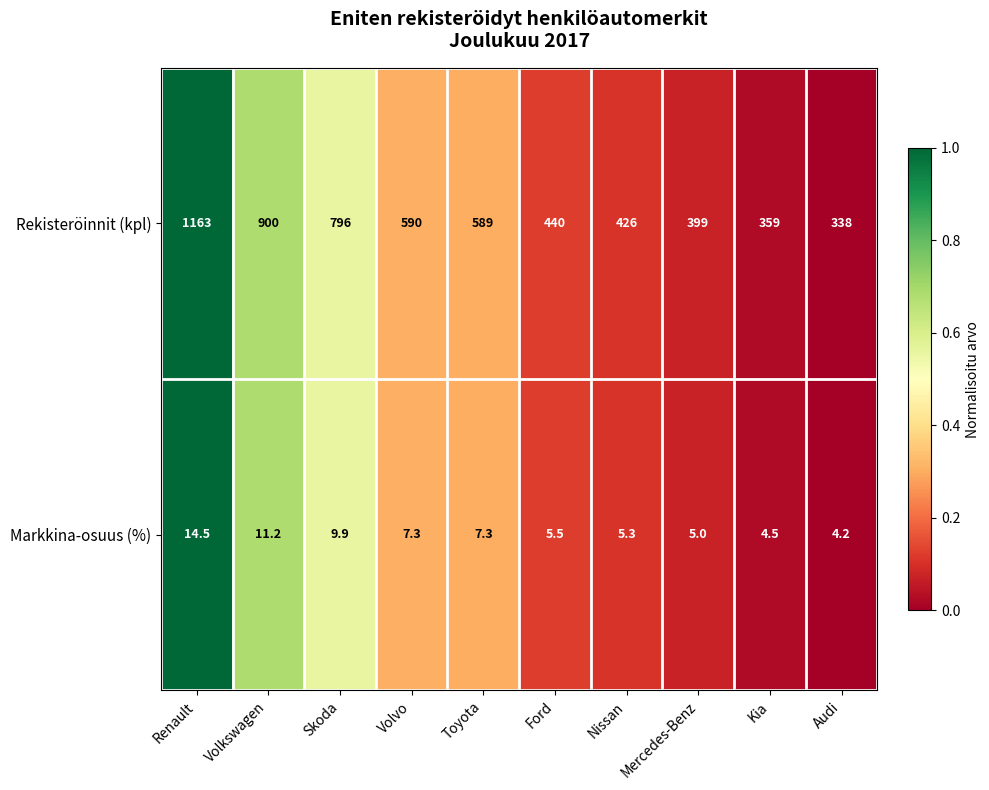

Is it true that Markkina-osuus (%) equals 11.4 at Toyota?

False